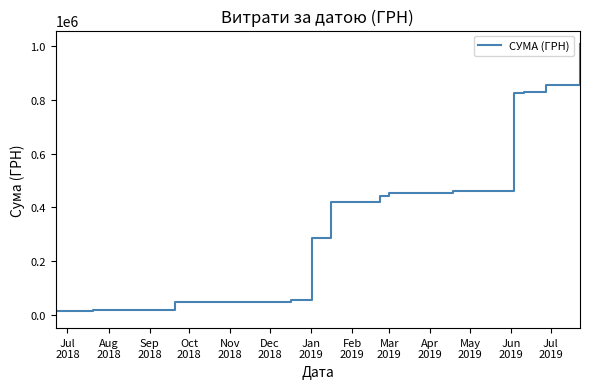

Which category has the lowest value across all series?

Jul
2018